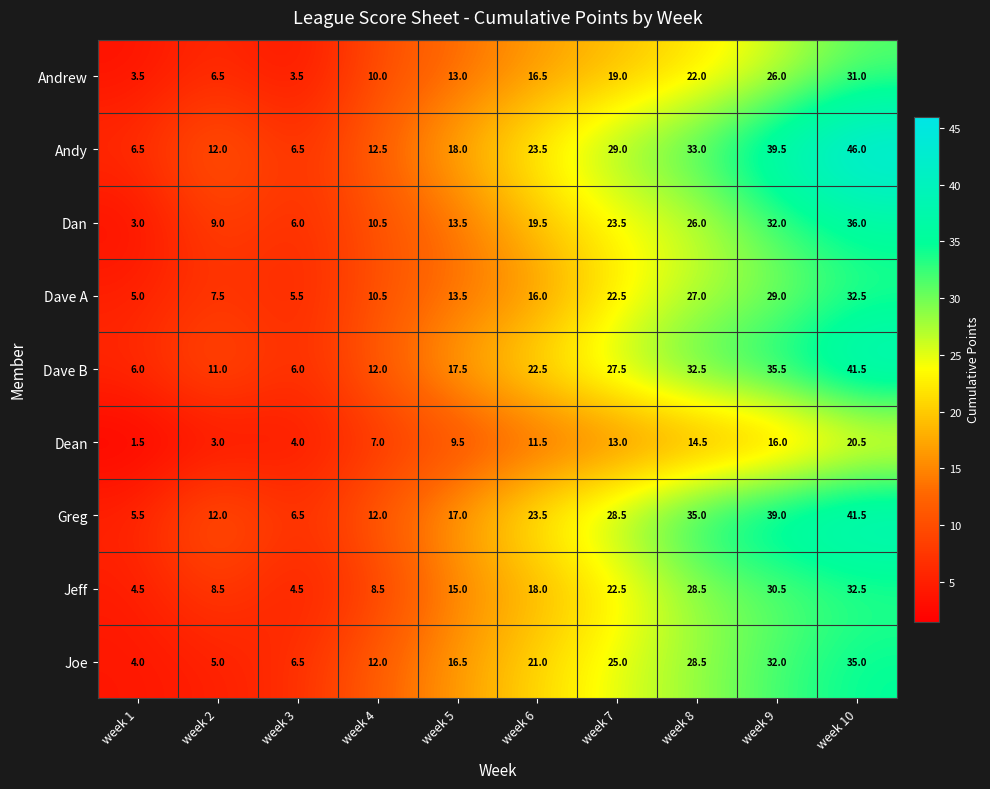

At which category does the chart reach its peak across all series?

week 10